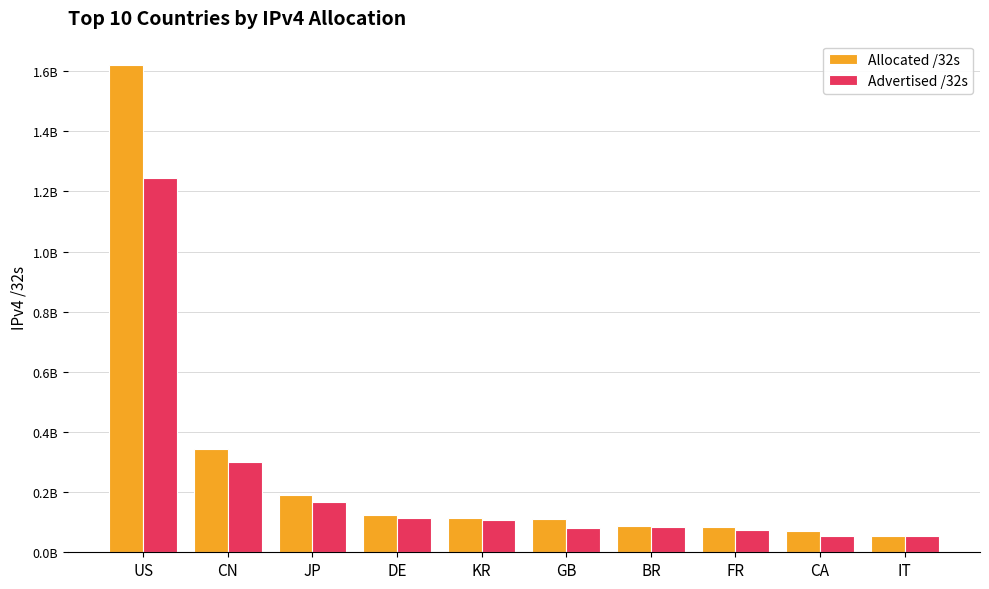

Rank the series by their average value, from lowest to highest.

Advertised /32s, Allocated /32s